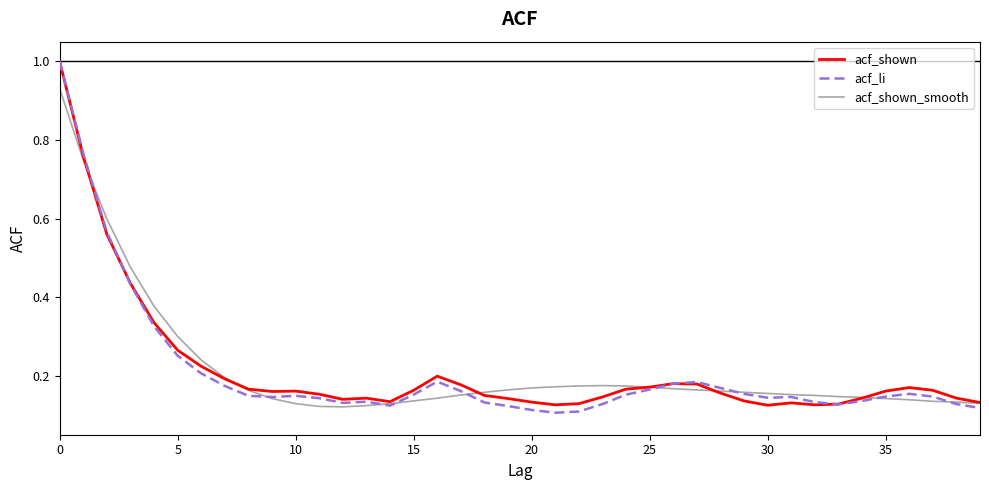

In acf_li, how many points are lower than both neighbors (excluding endpoints)?

6